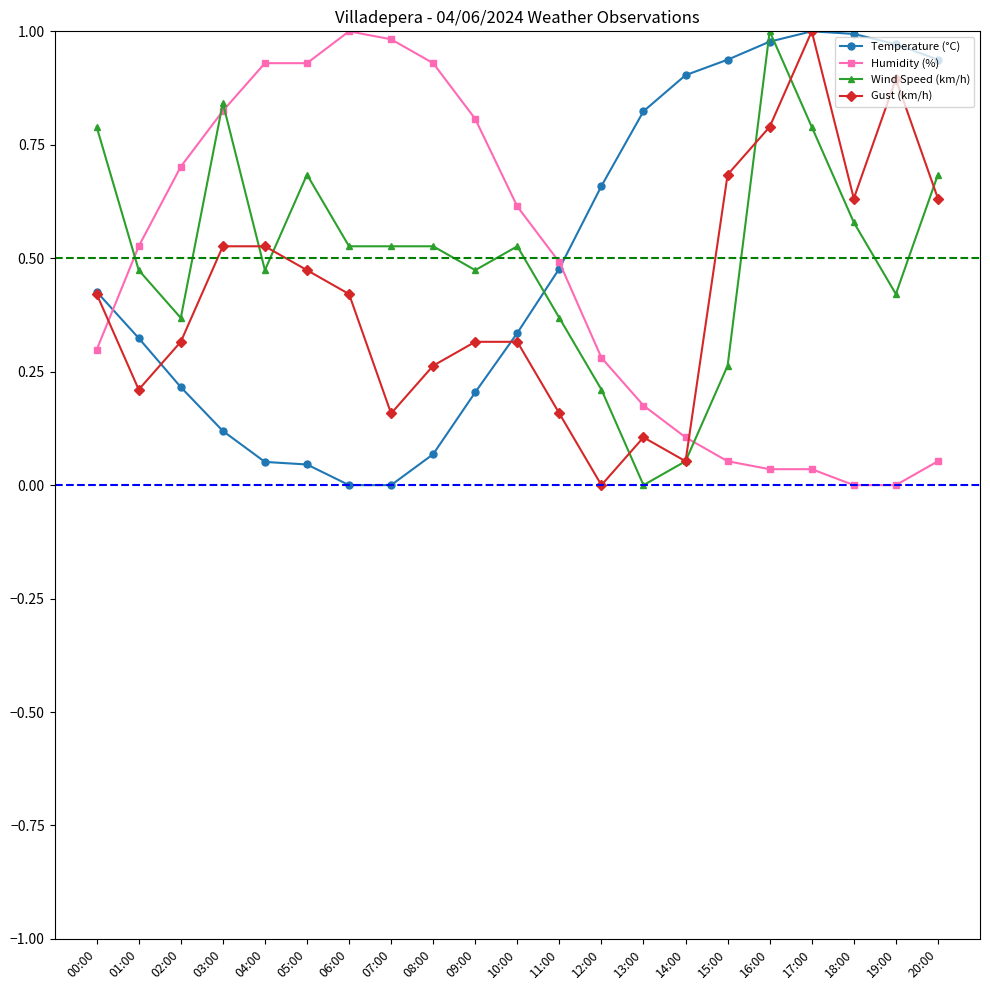

What is the label of the 3rd point from the right?

18:00